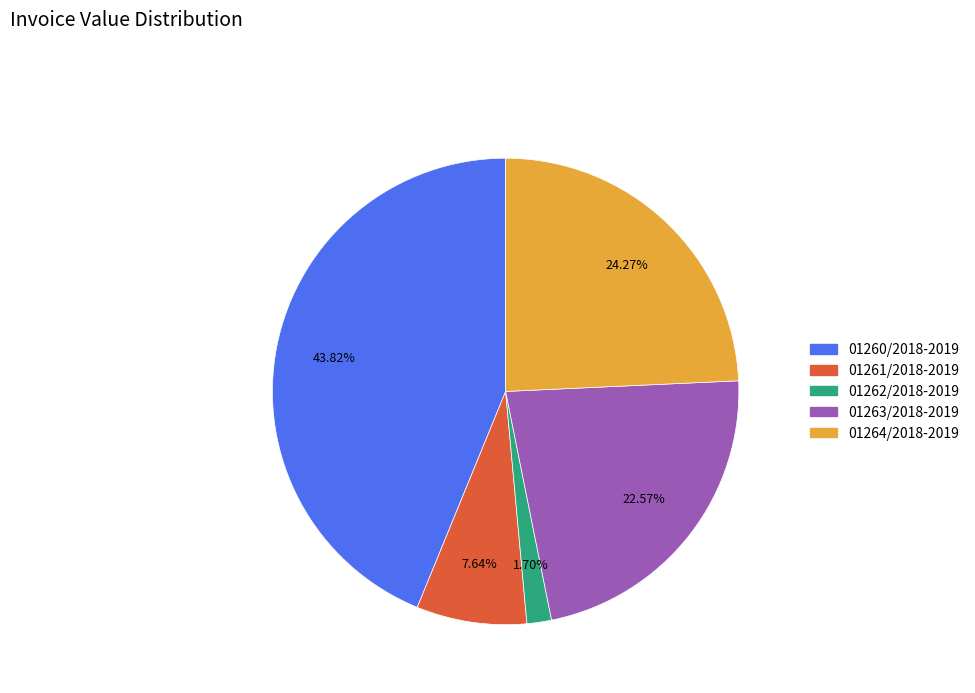

To the nearest percent, what is the combined percentage of 01260/2018-2019 and 01262/2018-2019?

46%